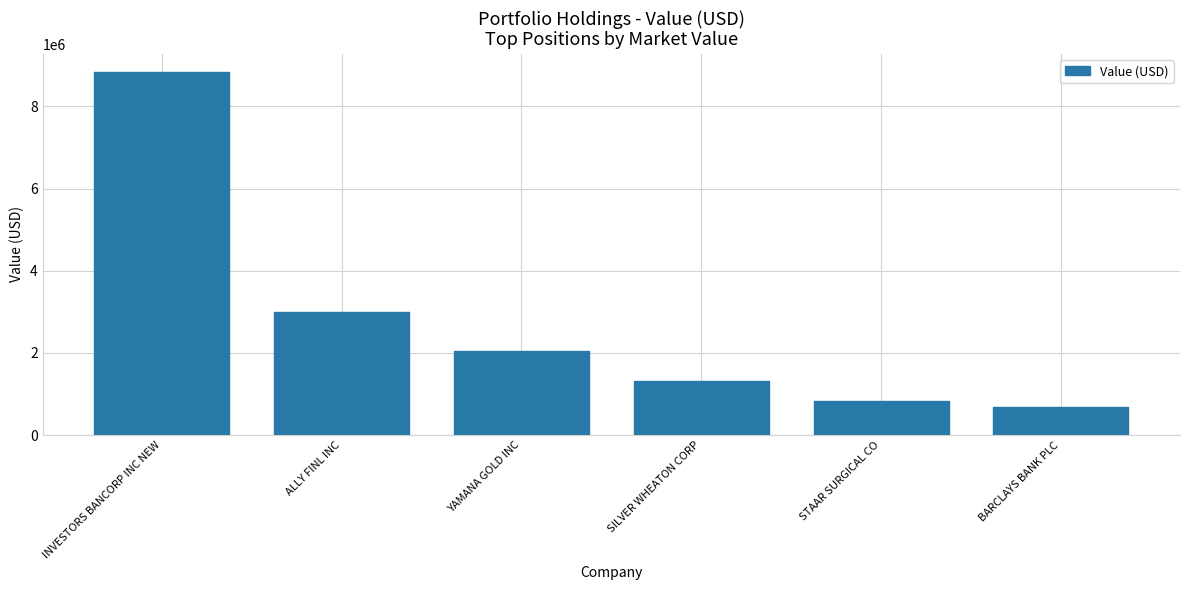

List the labels in order of value, smallest first.

BARCLAYS BANK PLC, STAAR SURGICAL CO, SILVER WHEATON CORP, YAMANA GOLD INC, ALLY FINL INC, INVESTORS BANCORP INC NEW